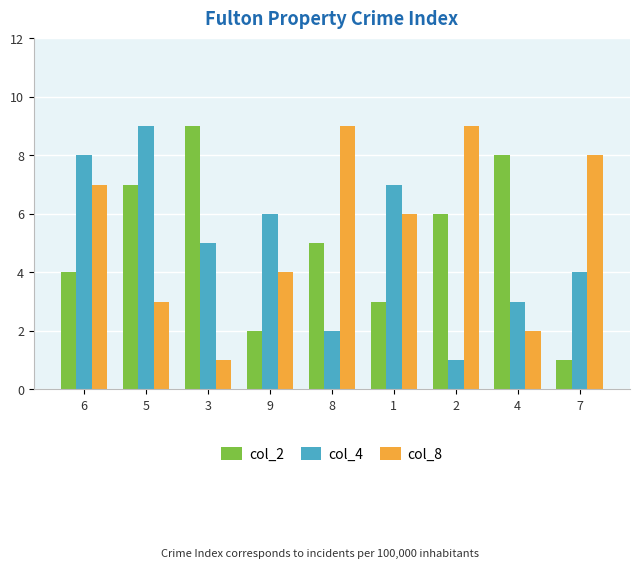

At which label is col_2 closest to 5?

8